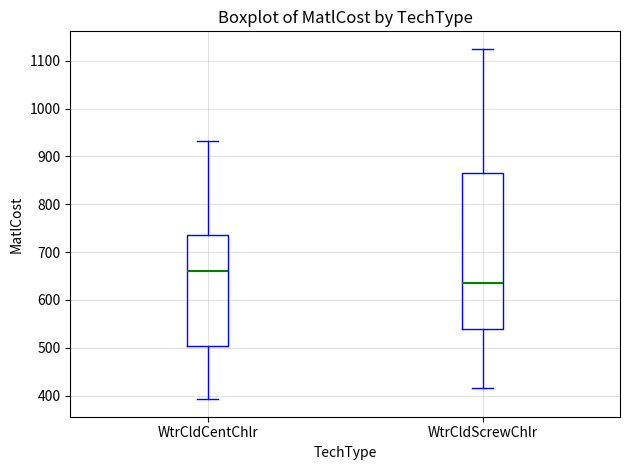

Where does the upper whisker of the box for WtrCldScrewChlr end on the y-axis? The values are not printed on the chart, so give them approximately, as read against the axis.

1120